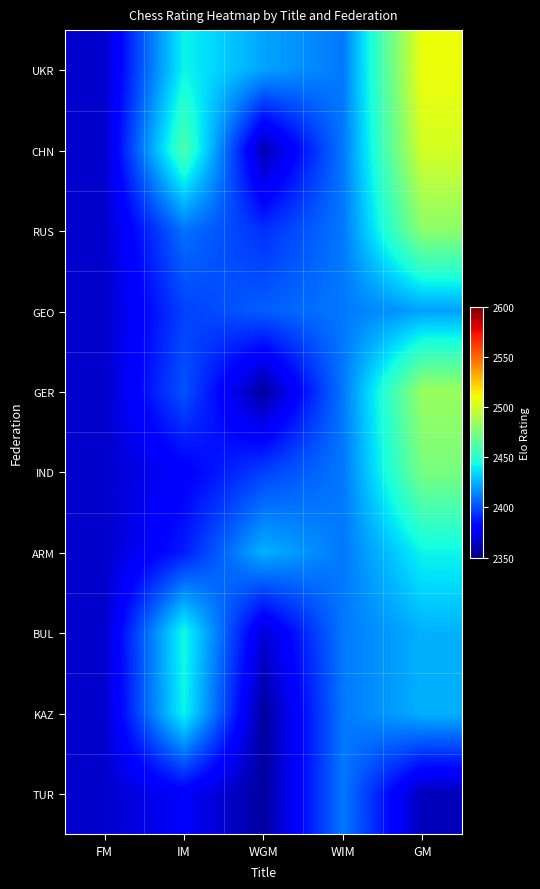

How many series are shown in this chart?

10